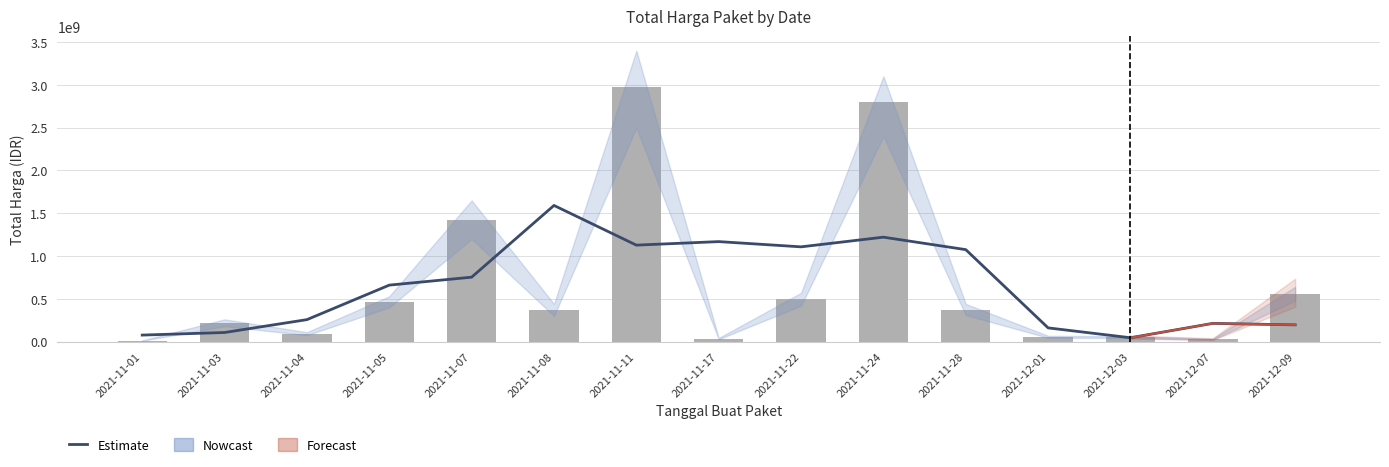

How many data points does each series have?

15